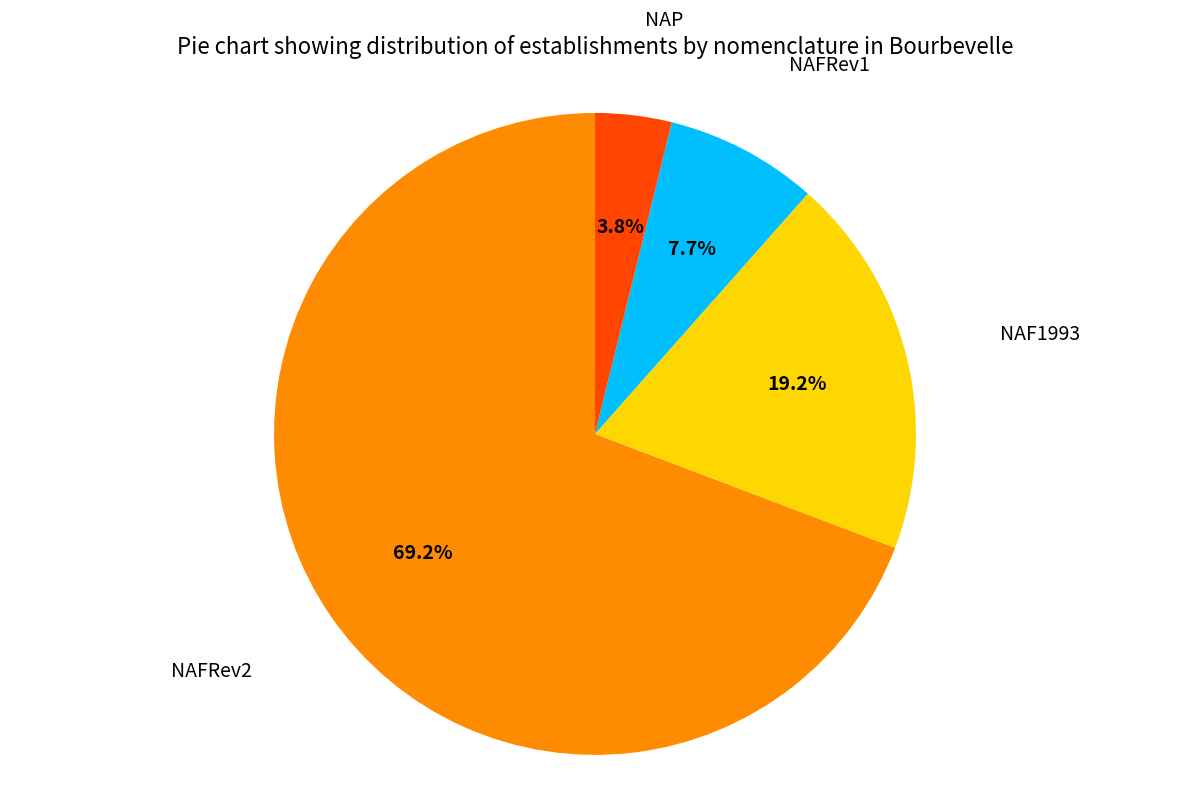

How many segments does this pie chart have?

4